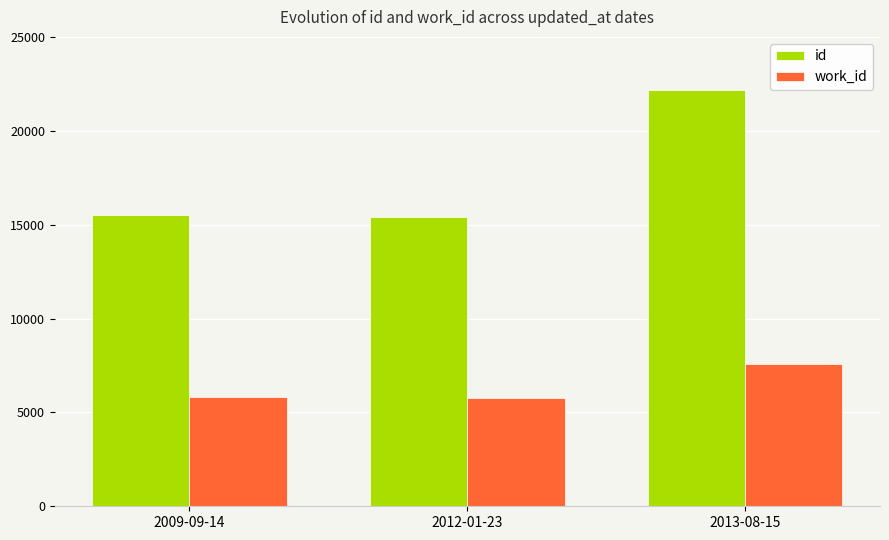

What is the smallest value displayed?

5775